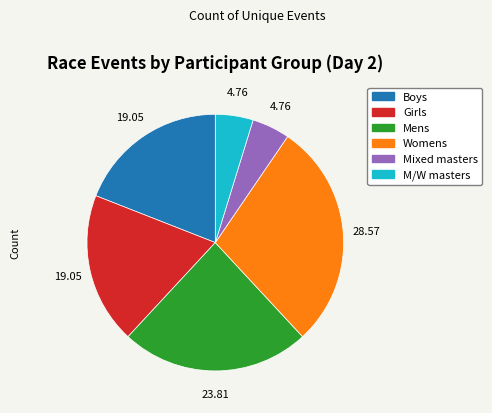

Which slice is the largest?

Womens